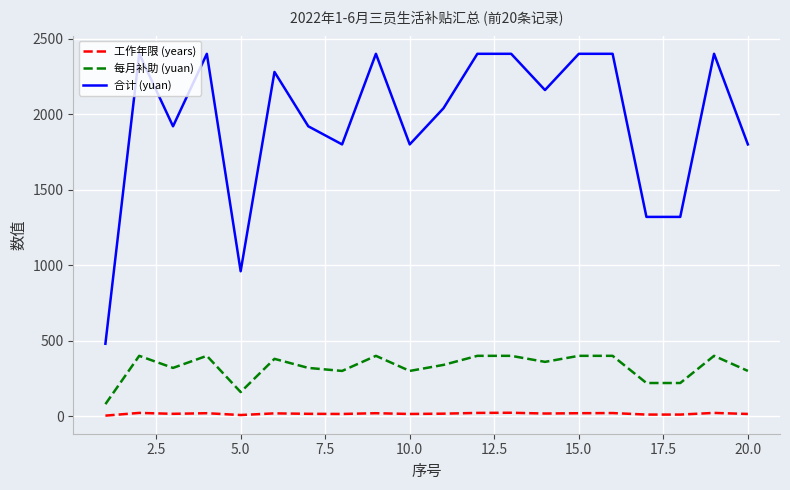

What is the difference between the maximum and minimum values in the 合计 (yuan) series?

1920